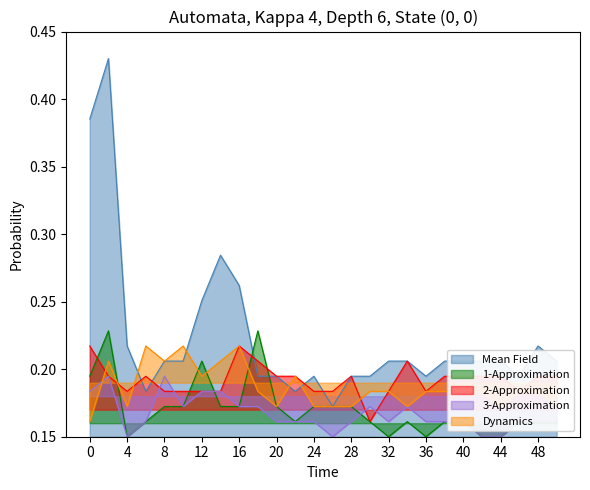

True or false: 5.888 and 2.194 cross at least once.

True